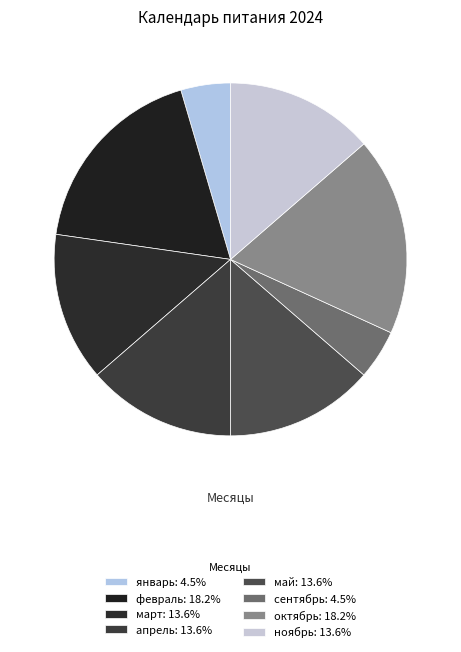

Count the number of slices in the pie.

8